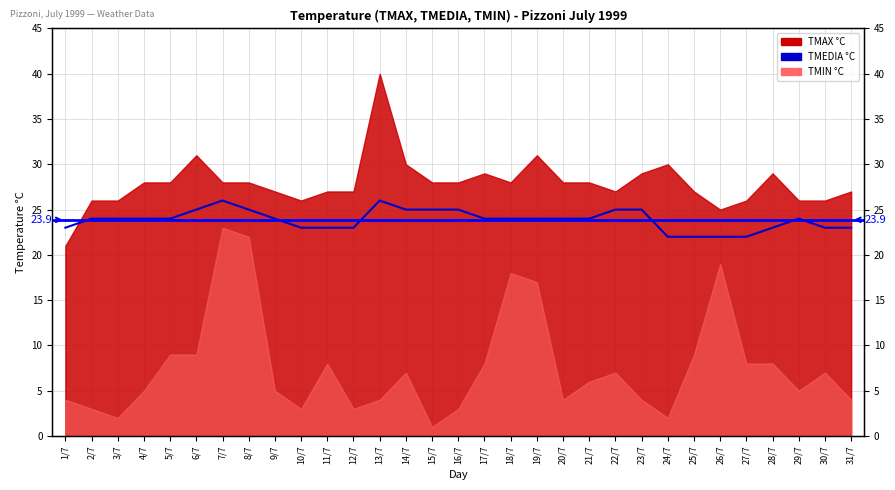

True or false: the data shows 24 at 3/7.

True